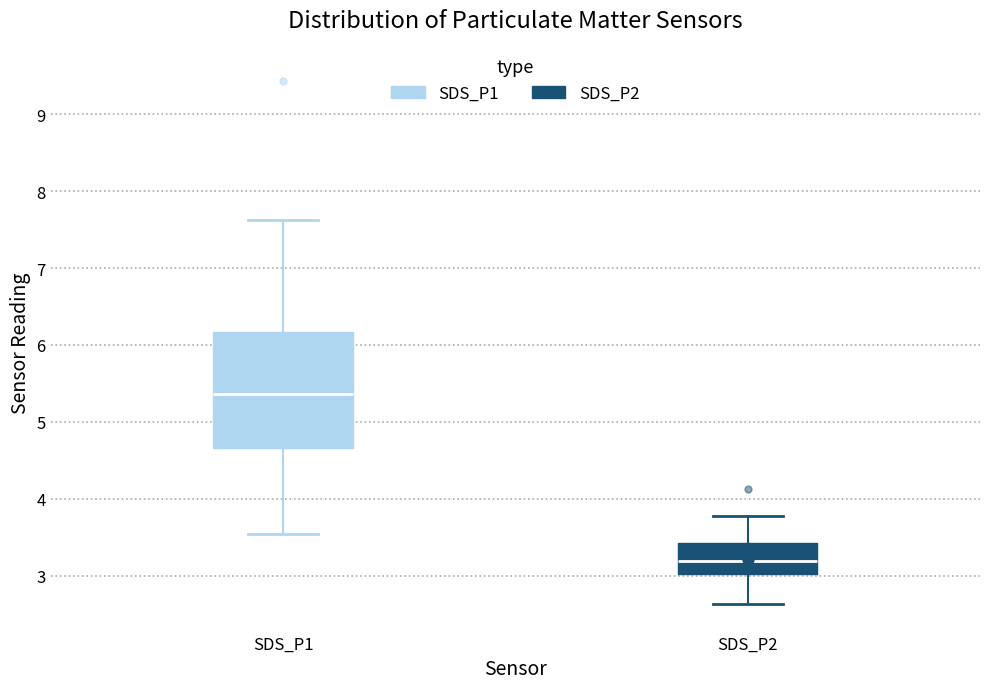

Where does the lower whisker of the box for SDS_P1 end on the y-axis? The values are not printed on the chart, so give them approximately, as read against the axis.

3.6